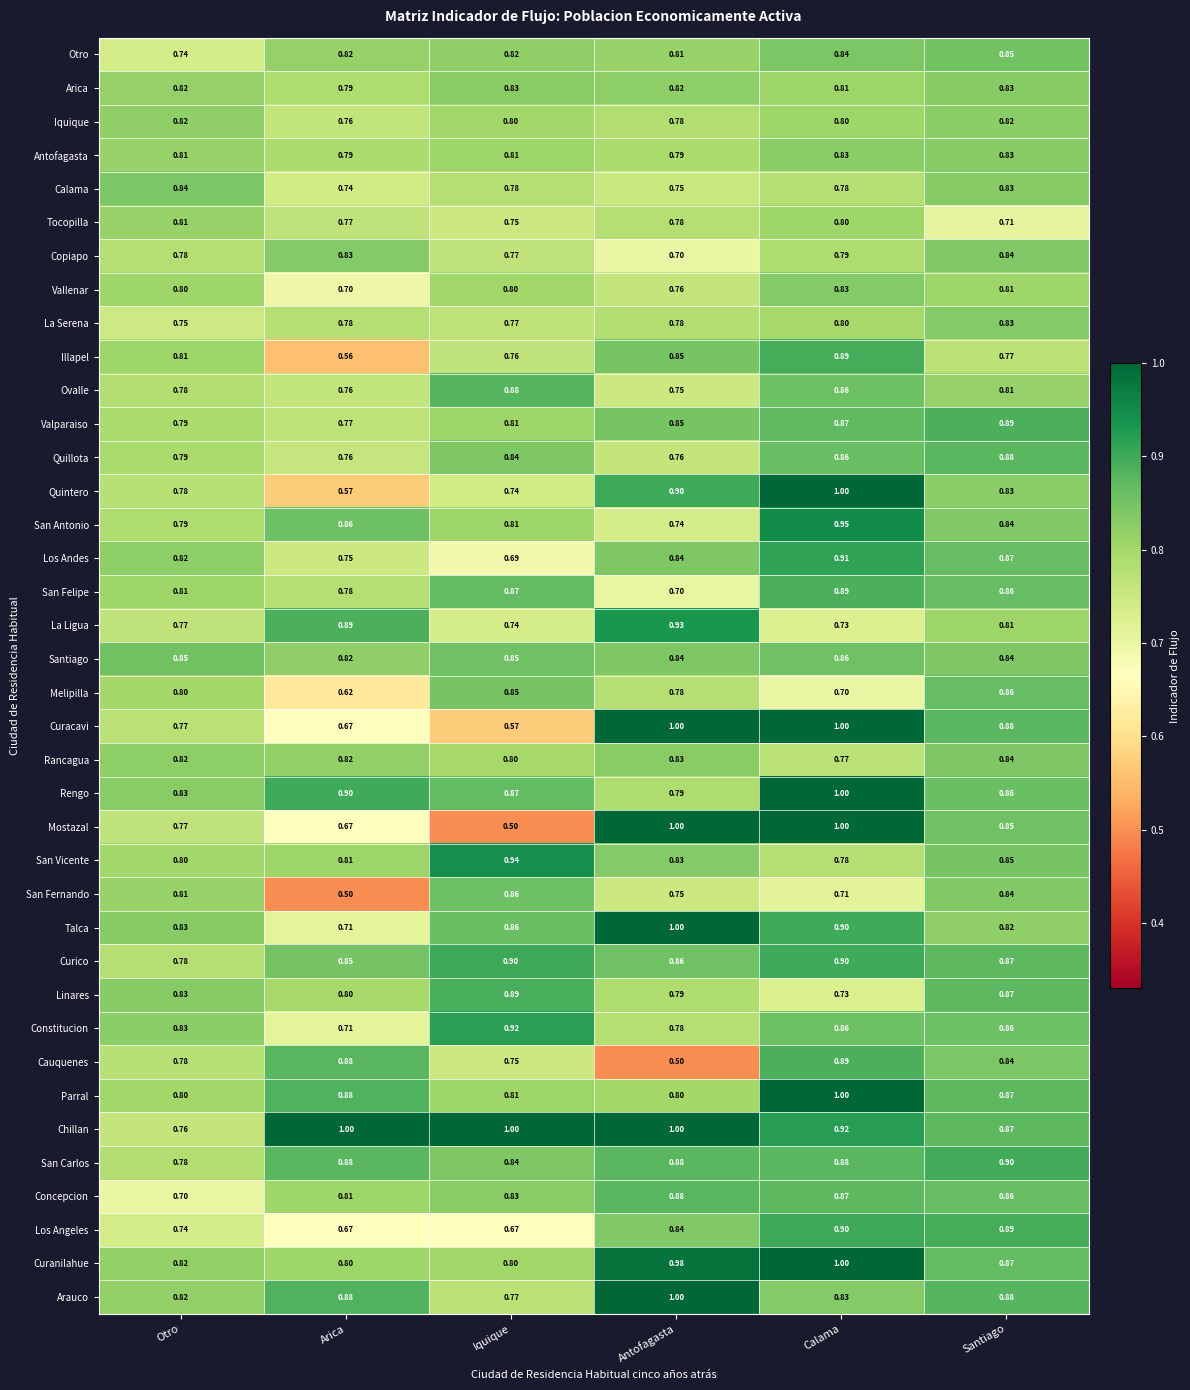

At which category is the sum across all series the highest?

Calama